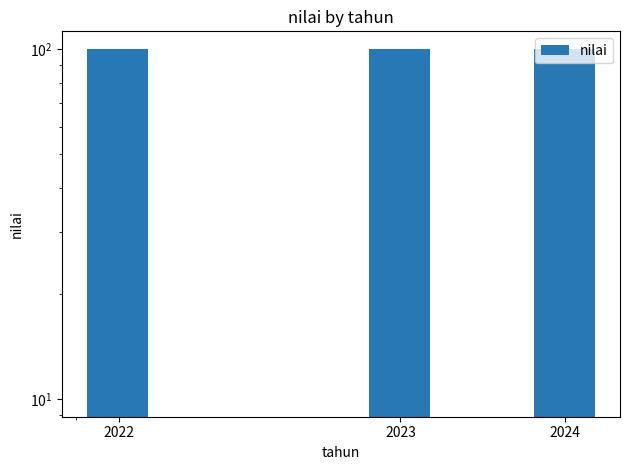

How many bars are there in total?

3